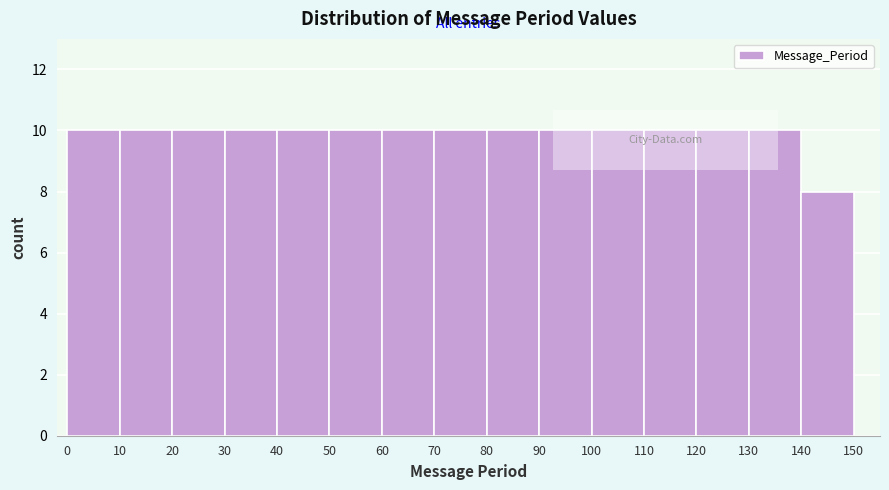

Reading left to right, list every bar in this chart as the range it spans on the x-axis followed by its height. The values are not printed on the chart, so give them approximately, as read against the axis.

0 to 10: 10
10 to 20: 10
20 to 30: 10
30 to 40: 10
40 to 50: 10
50 to 60: 10
60 to 70: 10
70 to 80: 10
80 to 90: 10
90 to 100: 10
100 to 110: 10
110 to 120: 10
120 to 130: 10
130 to 140: 10
140 to 150: 8